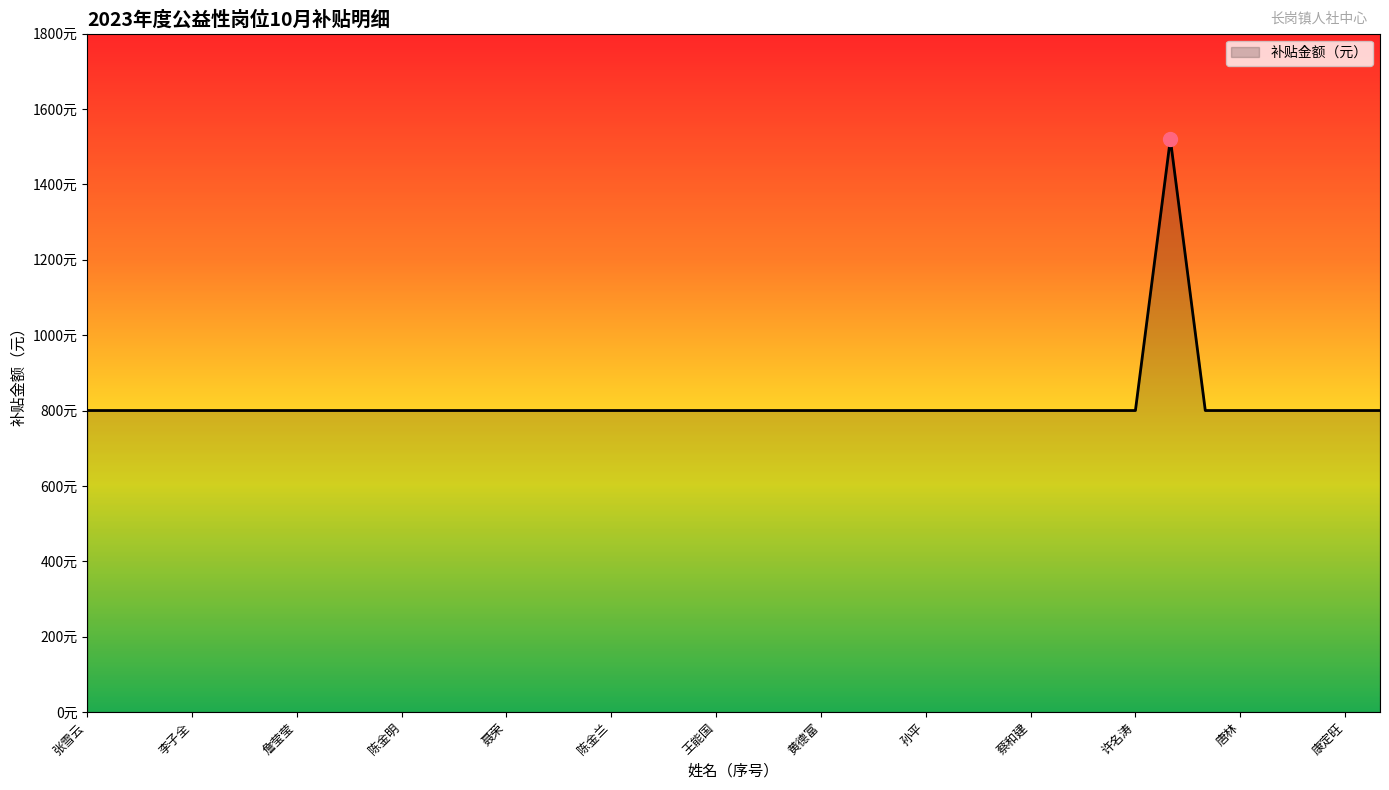

At which label is the value closest to 1160?

张雪云